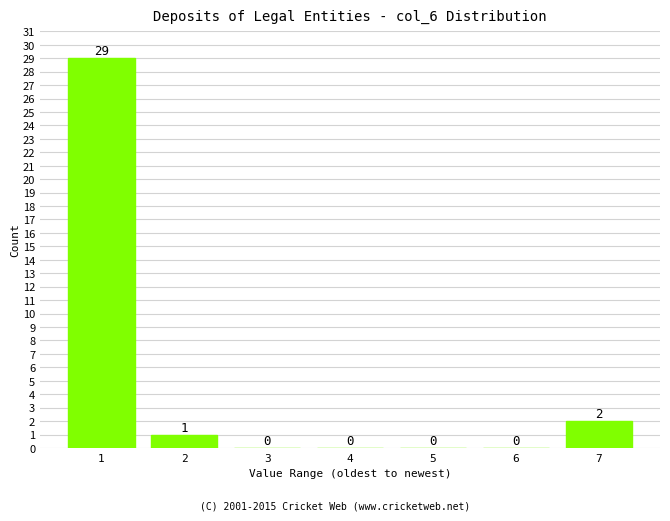

Reading left to right, transcribe all the data shown in this chart.

1=29	2=1	3=0	4=0	5=0	6=0	7=2